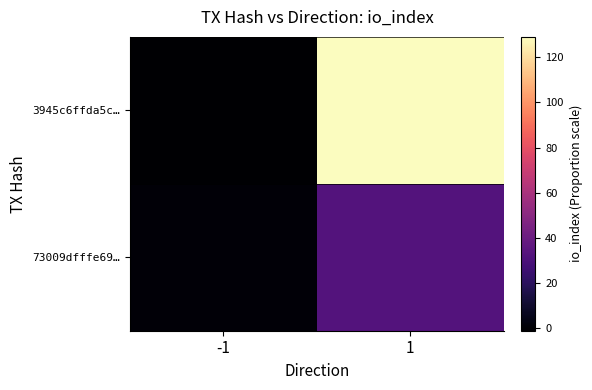

Between -1 and 1, which series saw the biggest shift?

3945c6ffda5c…